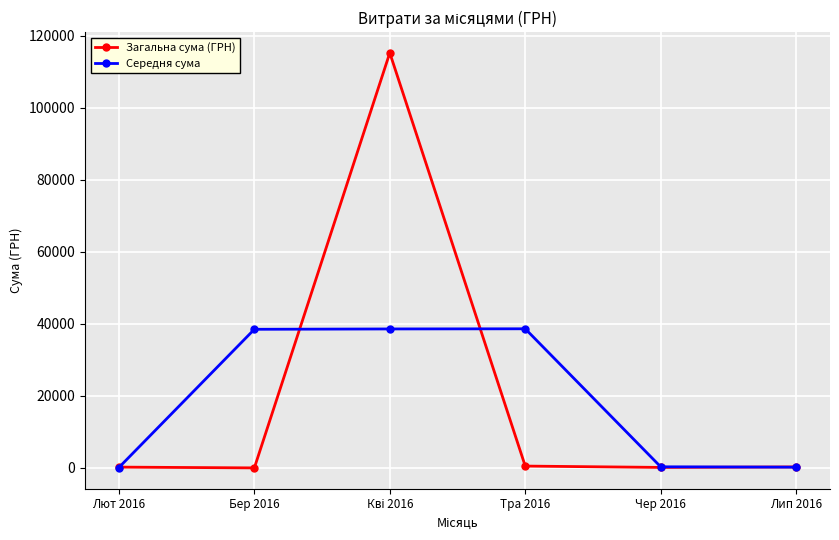

True or false: Загальна сума (ГРН) has more than 0 points higher than both neighbors.

True